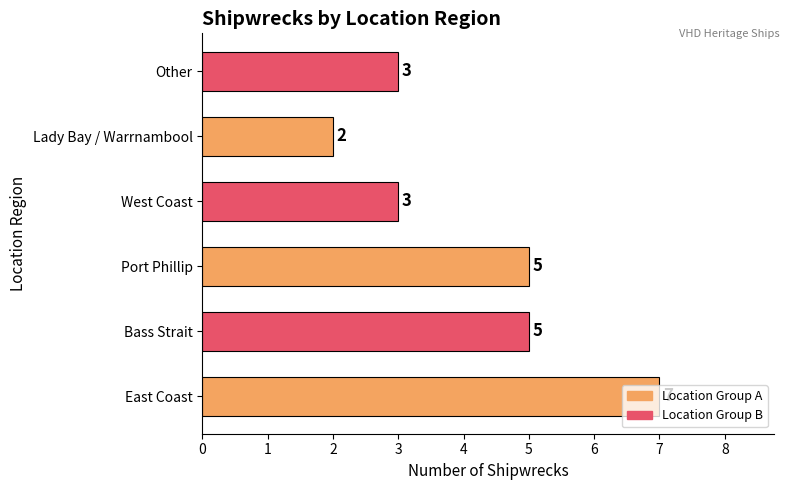

What is the greatest value displayed?

7